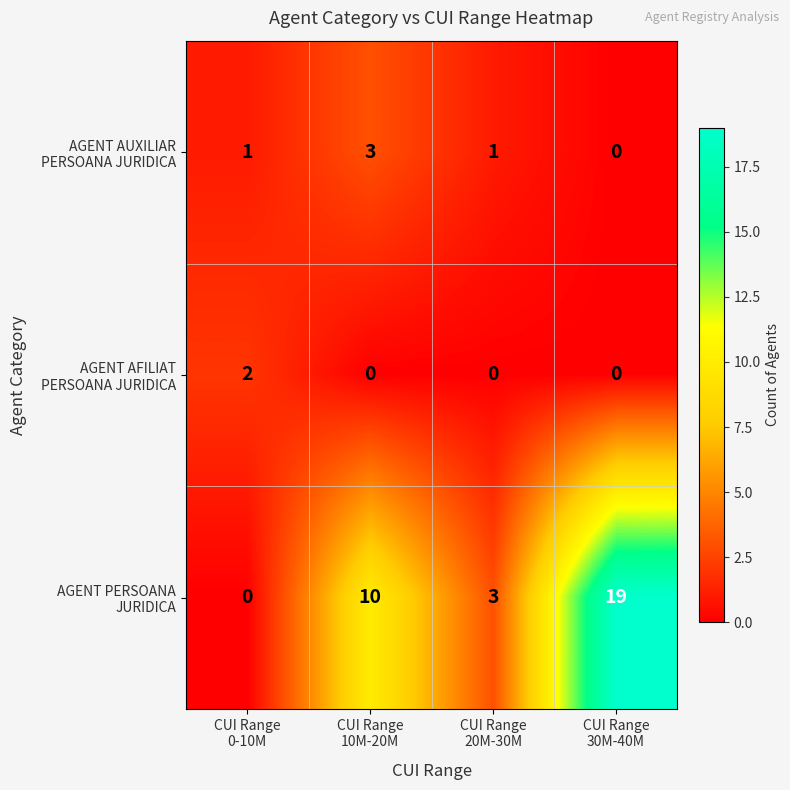

At which category is the sum across all series the highest?

CUI Range
30M-40M